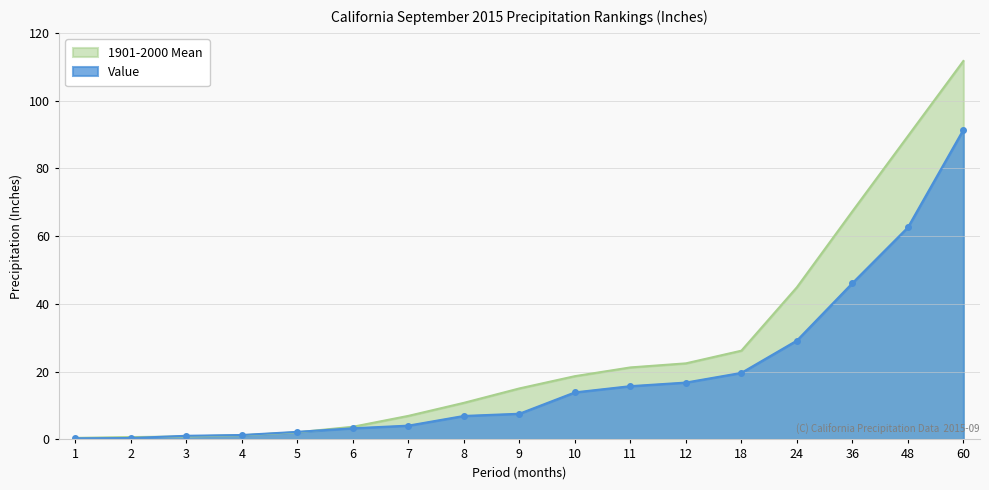

True or false: Value and 1901-2000 Mean intersect in this chart.

True